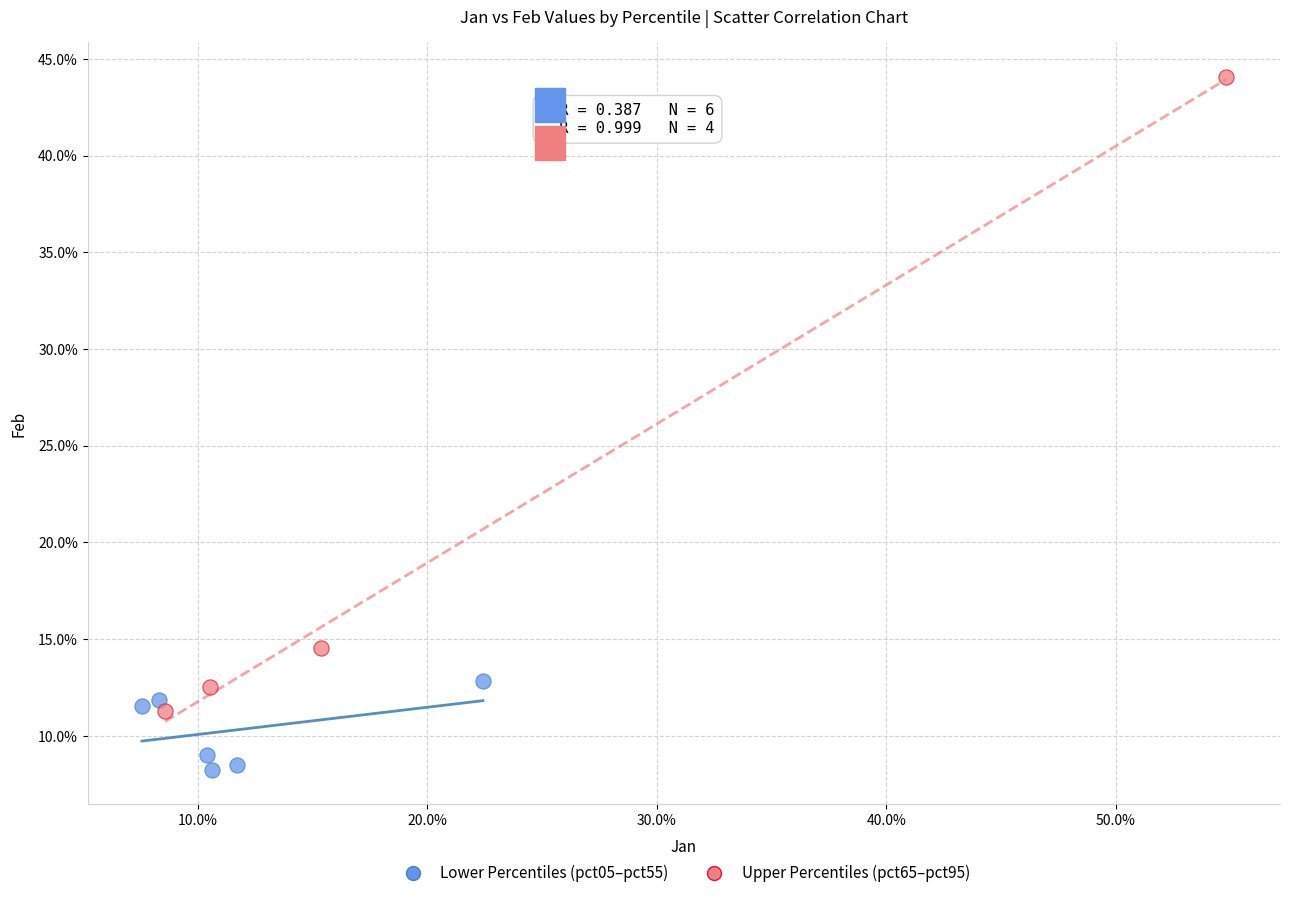

Which series contains the lowest Y value?

Lower Percentiles (pct05–pct55)